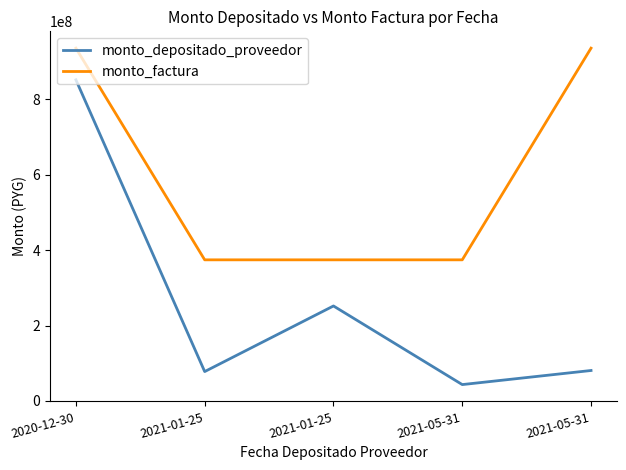

How many lines are shown in the chart?

2